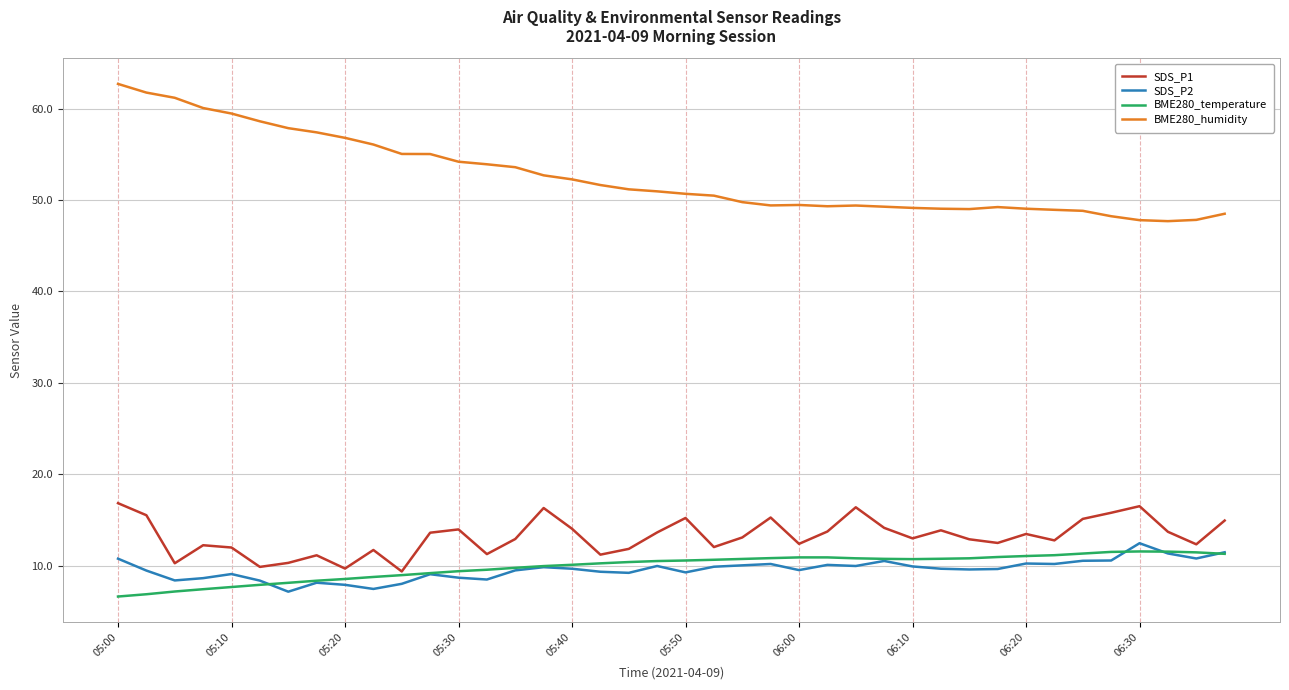

What is the maximum value shown in the chart?

62.7